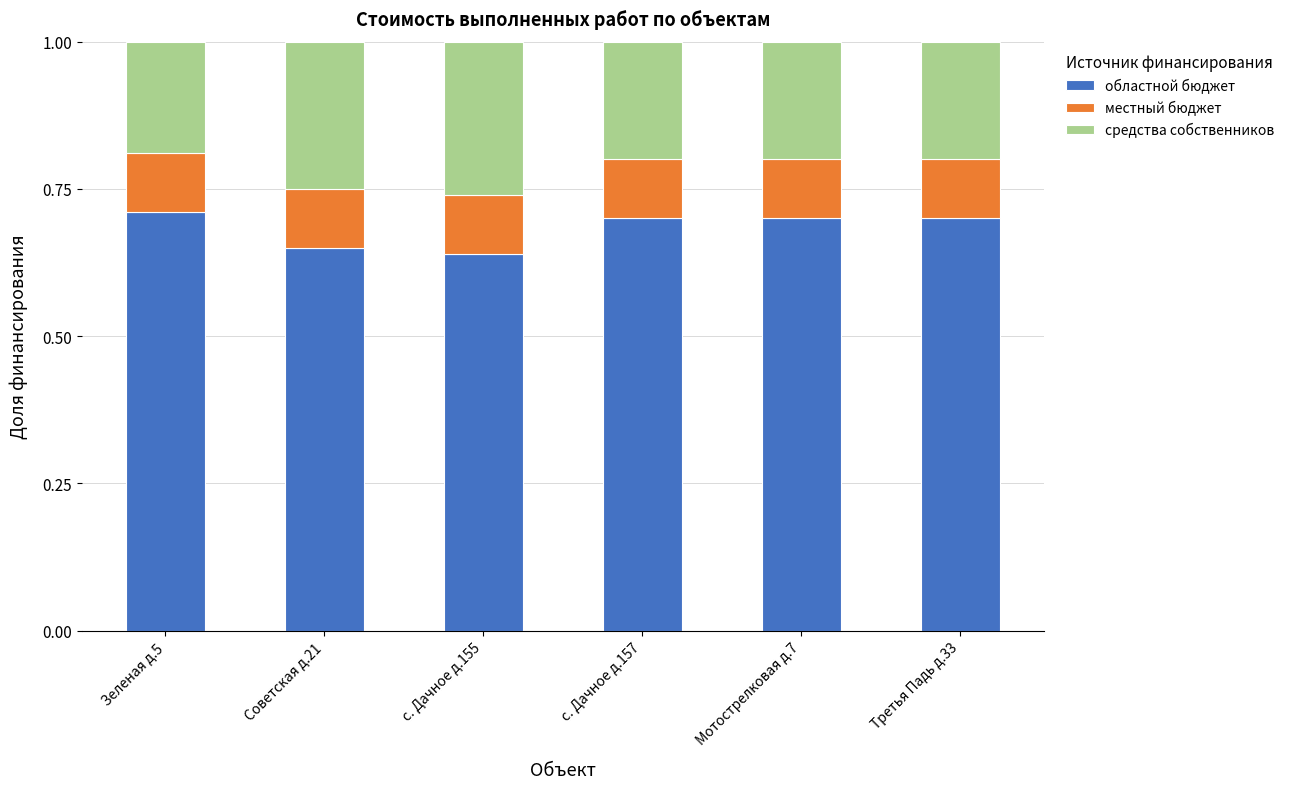

What is the total value across all series at Советская д.21?

1.0